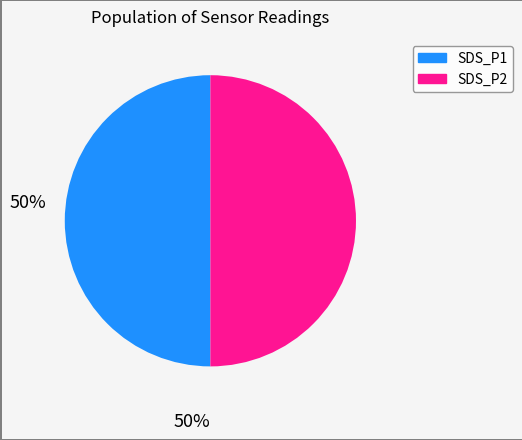

Combined, do SDS_P1 and SDS_P2 account for over 50%?

Yes